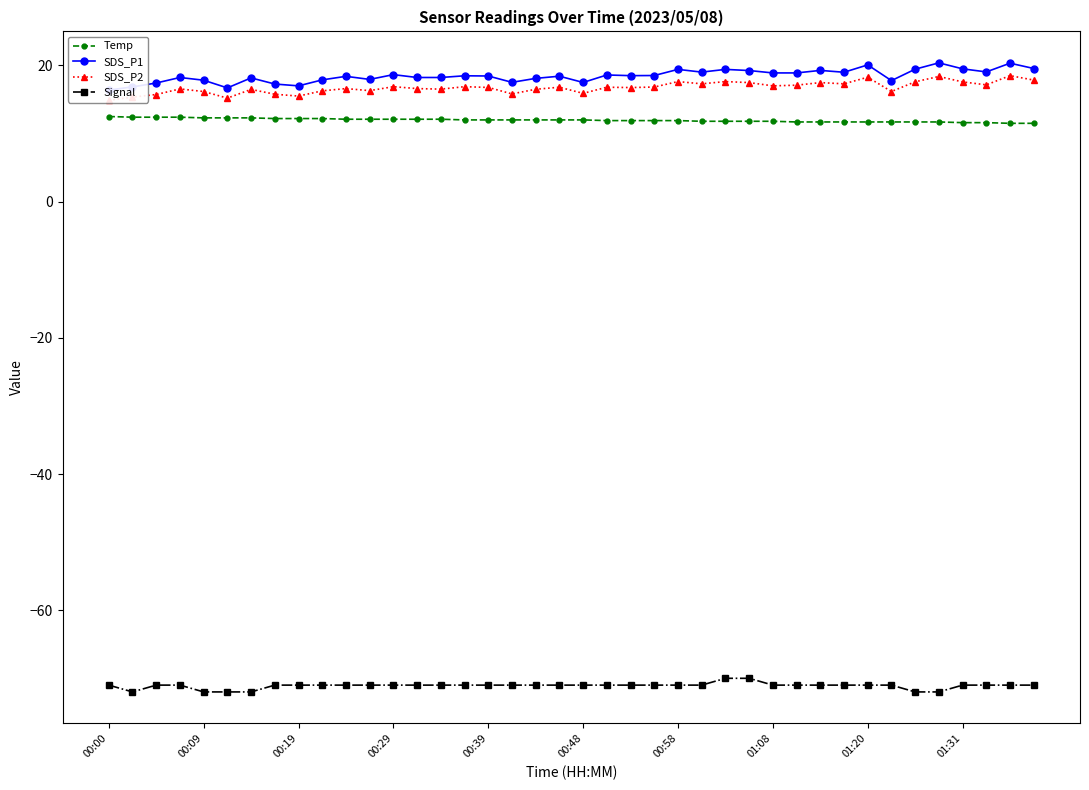

Which series has the widest spread of values?

SDS_P1